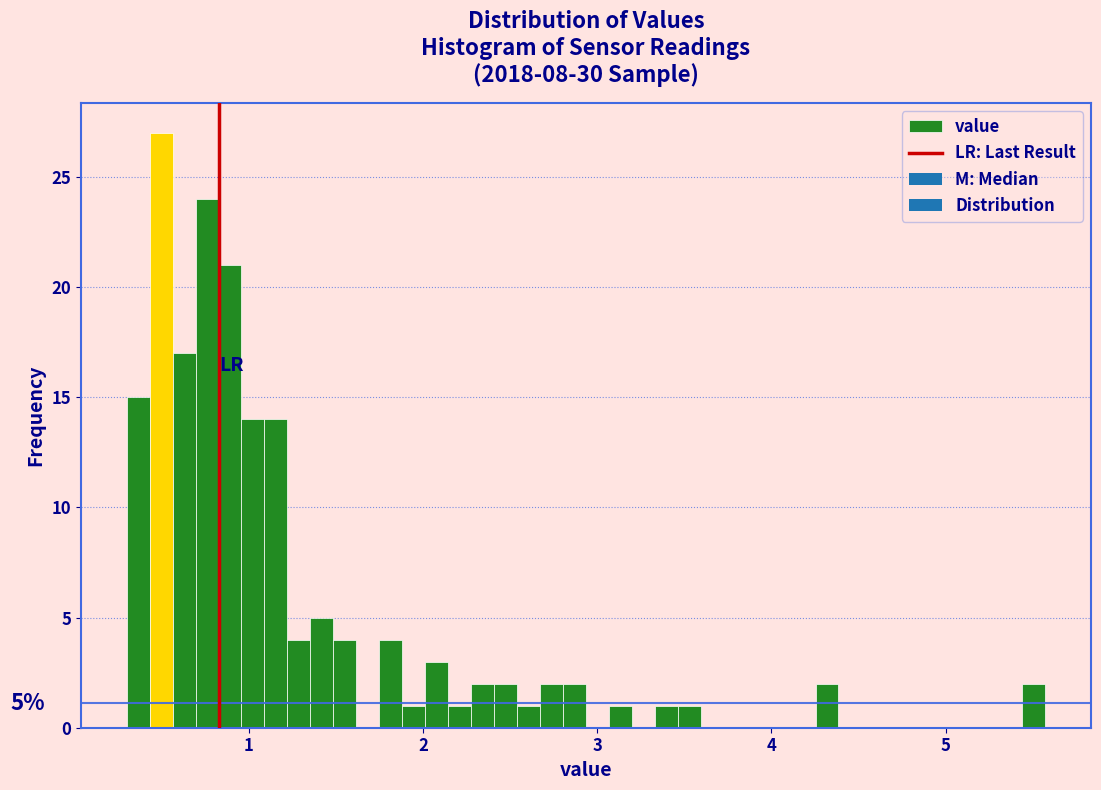

Around what value on the x-axis is the tallest bar? Give the approximate position of its centre, as read against the axis.

0.5